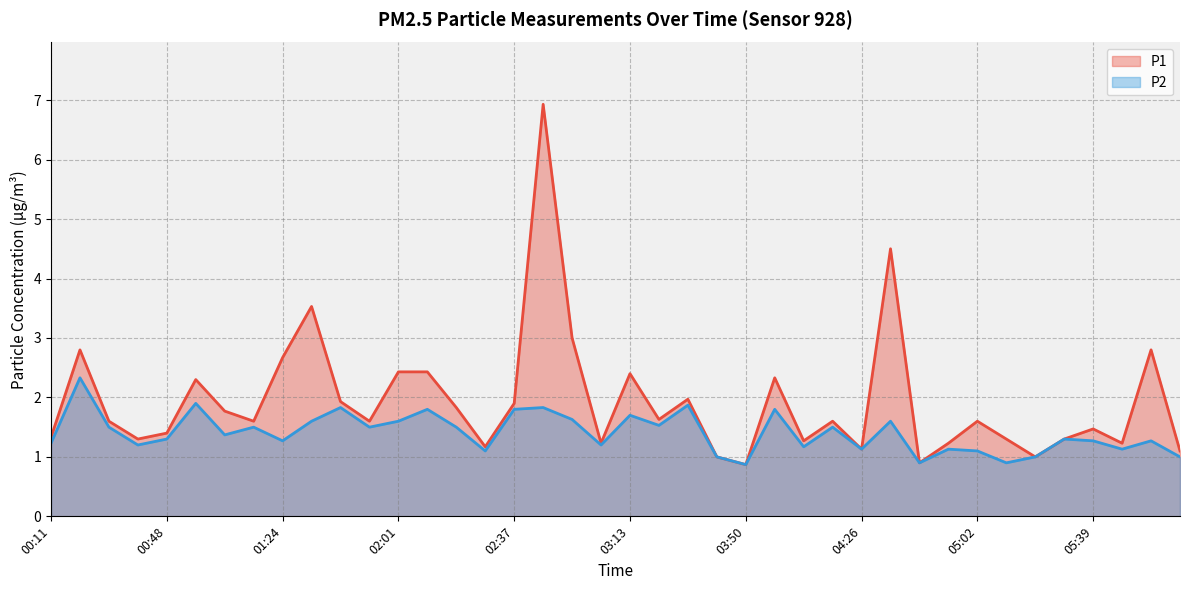

Reading left to right, what are all the values shown in this chart?

P1: 00:11=1.3	00:20=2.8	00:30=1.6	00:39=1.3	00:48=1.4	00:57=2.3	01:06=1.8	01:15=1.6	01:24=2.7	01:33=3.5	01:42=1.9	01:52=1.6	02:01=2.4	02:10=2.4	02:19=1.8	02:28=1.2	02:37=1.9	02:46=6.9	02:55=3.0	03:04=1.2	03:13=2.4	03:22=1.6	03:32=2.0	03:41=1.0	03:50=0.9	03:59=2.3	04:08=1.3	04:17=1.6	04:26=1.1	04:35=4.5	04:44=0.9	04:53=1.2	05:02=1.6	05:12=1.3	05:21=1.0	05:30=1.3	05:39=1.5	05:48=1.2	05:58=2.8	06:07=1.1
P2: 00:11=1.2	00:20=2.3	00:30=1.5	00:39=1.2	00:48=1.3	00:57=1.9	01:06=1.4	01:15=1.5	01:24=1.3	01:33=1.6	01:42=1.8	01:52=1.5	02:01=1.6	02:10=1.8	02:19=1.5	02:28=1.1	02:37=1.8	02:46=1.8	02:55=1.6	03:04=1.2	03:13=1.7	03:22=1.5	03:32=1.9	03:41=1.0	03:50=0.9	03:59=1.8	04:08=1.2	04:17=1.5	04:26=1.1	04:35=1.6	04:44=0.9	04:53=1.1	05:02=1.1	05:12=0.9	05:21=1.0	05:30=1.3	05:39=1.3	05:48=1.1	05:58=1.3	06:07=1.0